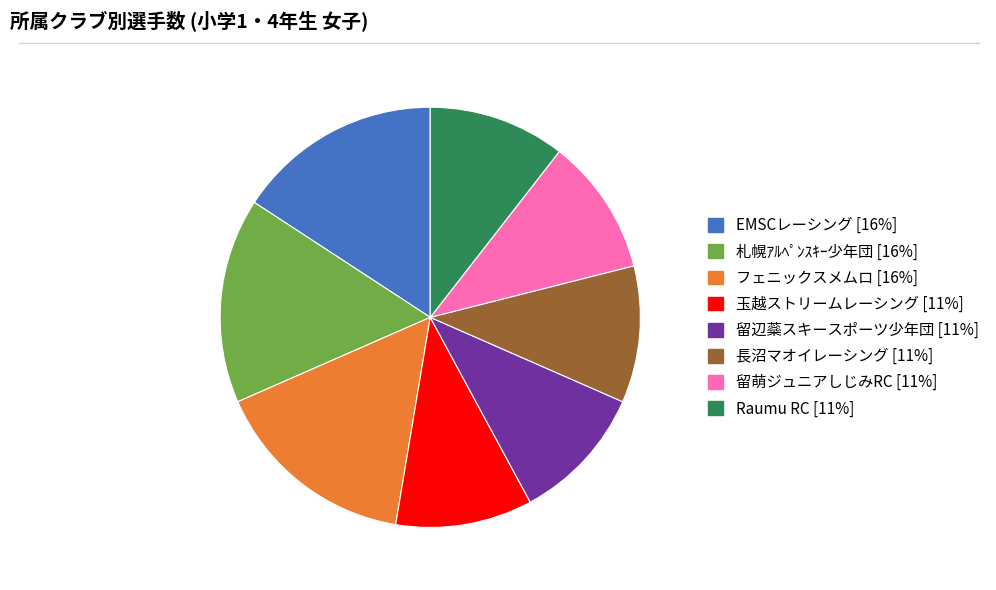

Is the sum of 長沼マオイレーシング and 留辺蘂スキースポーツ少年団 greater than half?

No